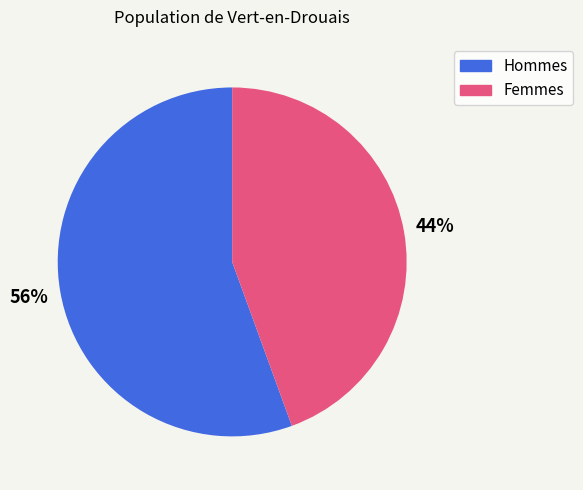

To the nearest percent, what is the average slice percentage?

50%